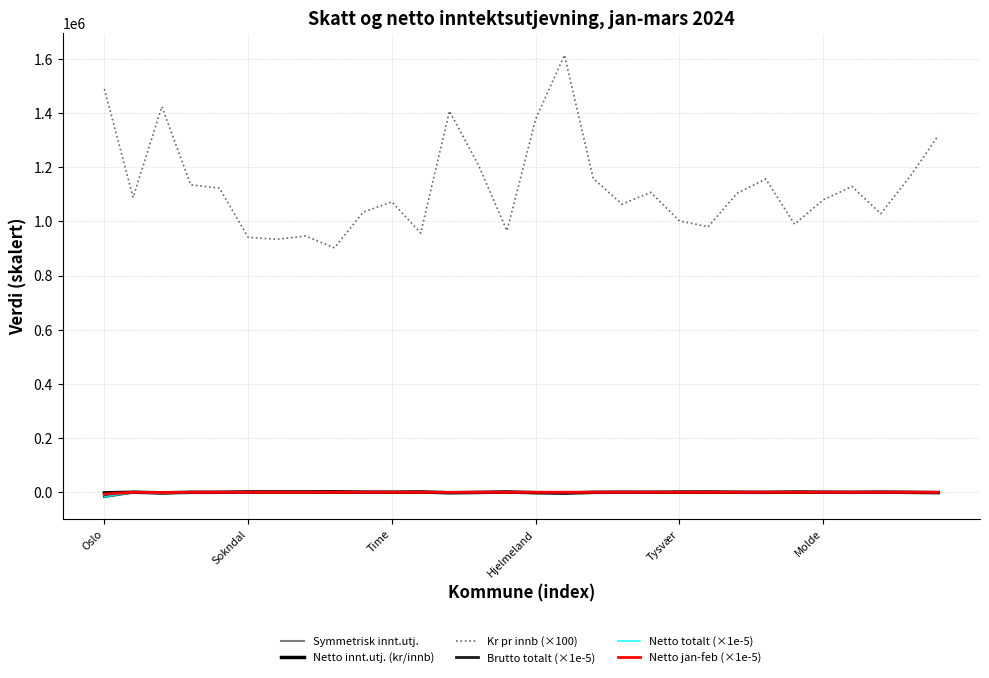

Where is the first local minimum for Netto jan-feb (×1e-5)?

Time